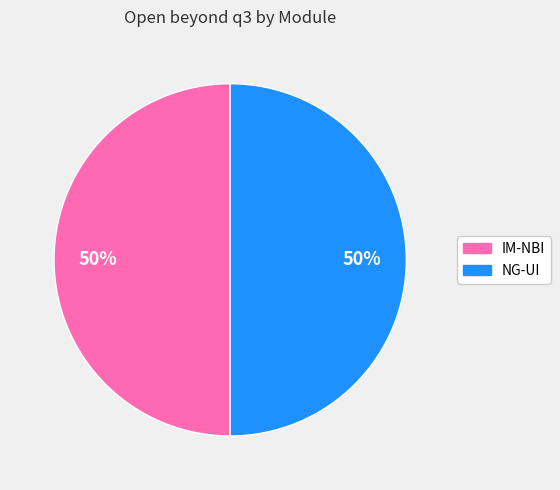

To the nearest percent, what is the average slice percentage?

50%